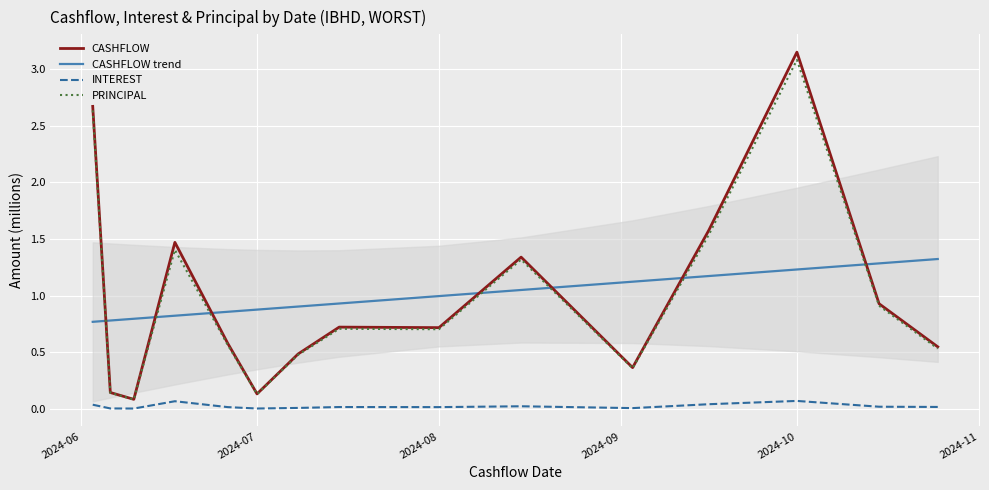

What is the minimum value for CASHFLOW trend?

0.8